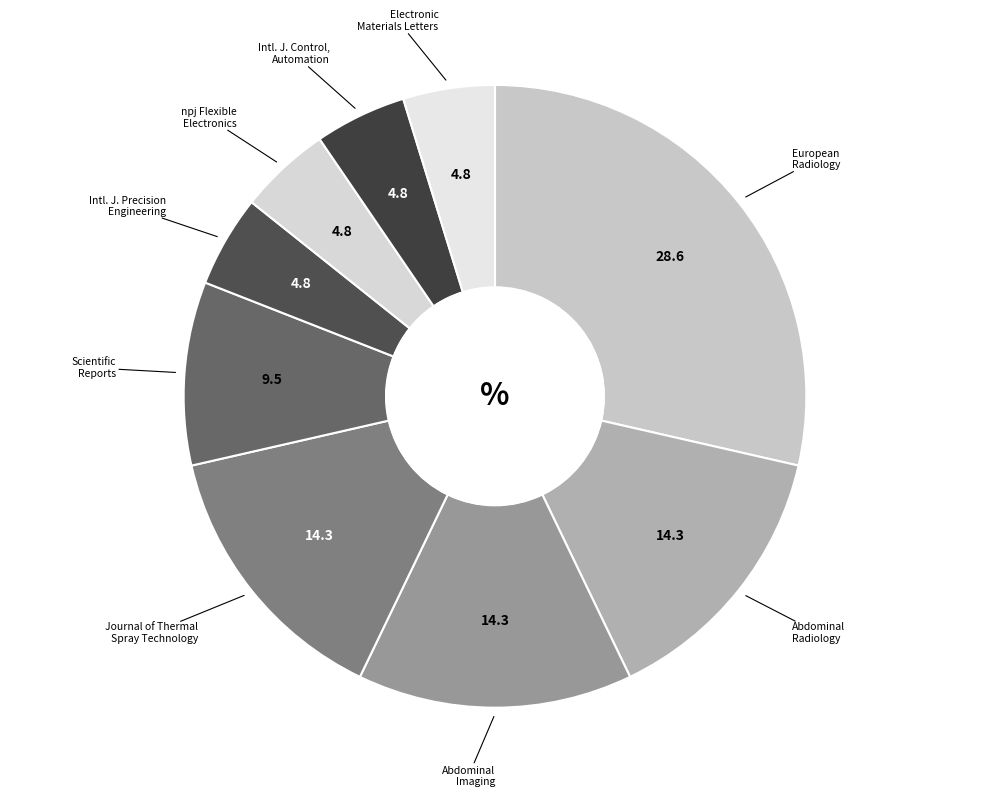

Which slice is the largest?

European Radiology